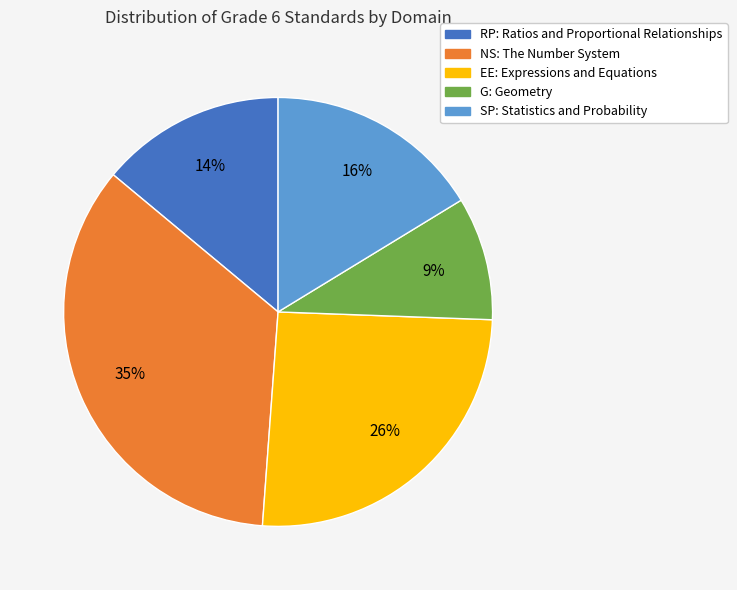

Between NS: The Number System and G: Geometry, which is larger?

NS: The Number System